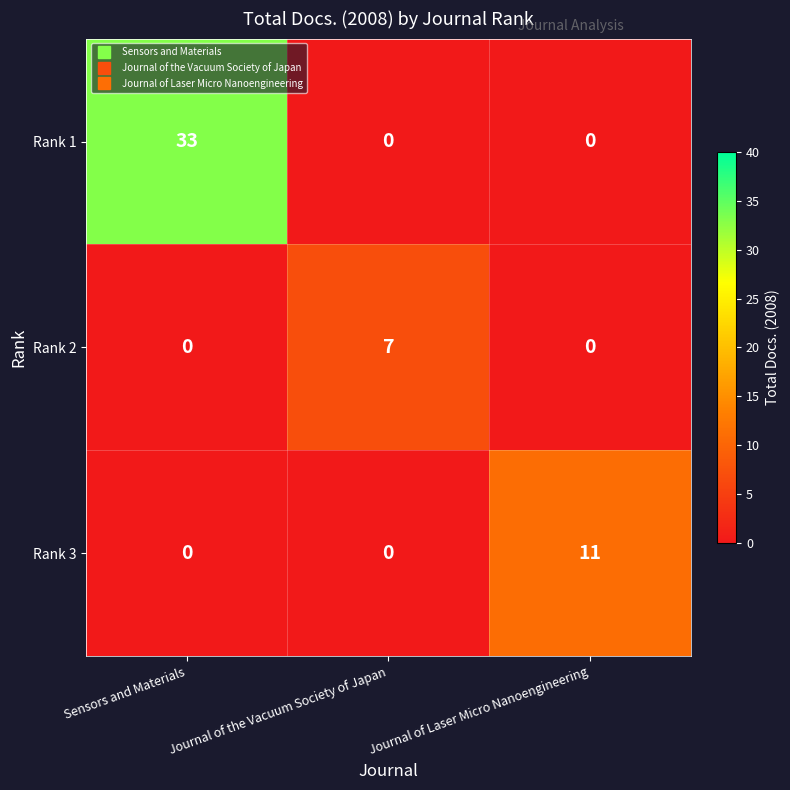

Between Sensors and Materials and Journal of Laser Micro Nanoengineering, which series saw the biggest shift?

Rank 1